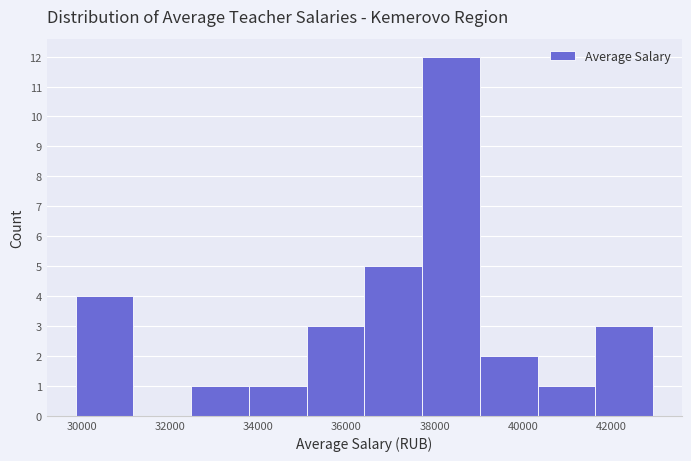

Reading left to right, list every bar in this chart as the range it spans on the x-axis followed by its height. Neither the bar edges nor the heights are printed on the chart, so give them approximately, as read against the axes.

29800 to 31200: 4
31200 to 32400: 0
32400 to 33800: 1
33800 to 35200: 1
35200 to 36400: 3
36400 to 37800: 5
37800 to 39000: 12
39000 to 40400: 2
40400 to 41600: 1
41600 to 43000: 3